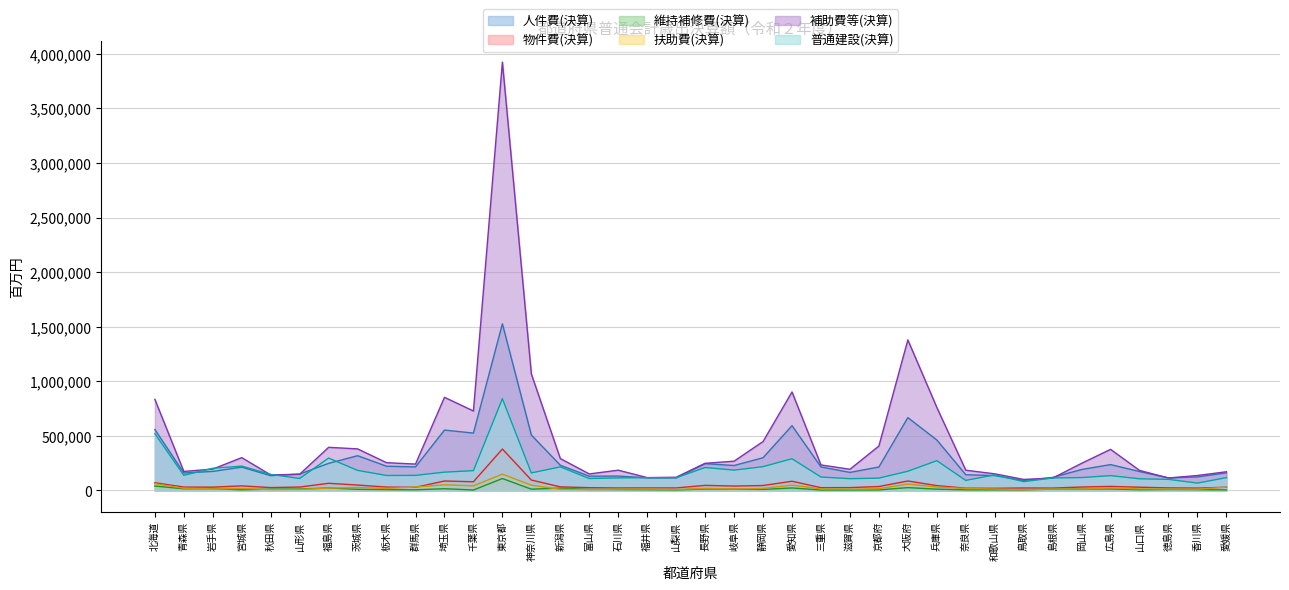

What is the label of the 19th point from the right?

長野県